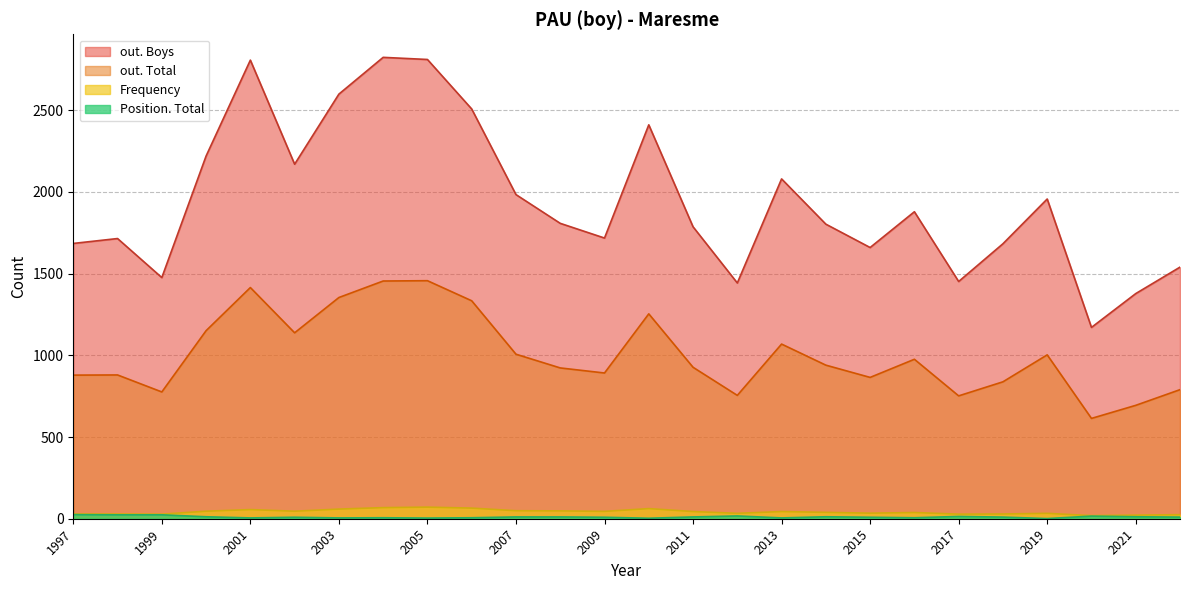

Which series has the widest spread of values?

out. Boys